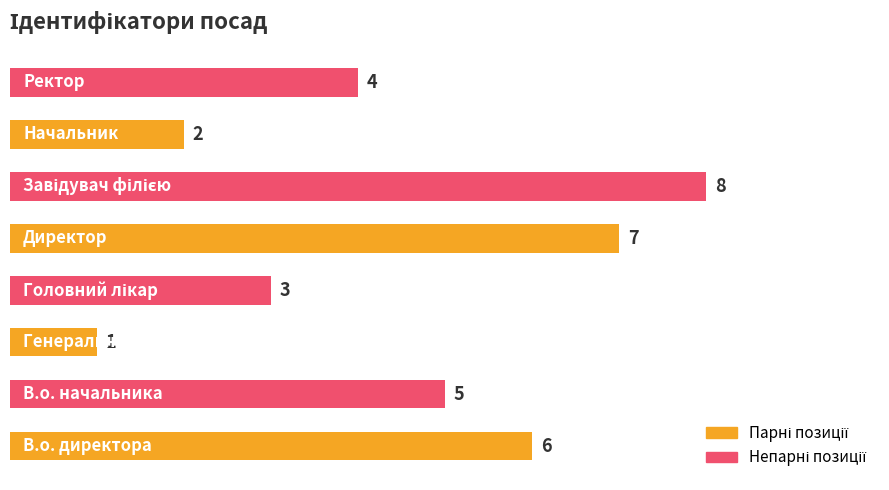

How many values are between 3 and 7?

5